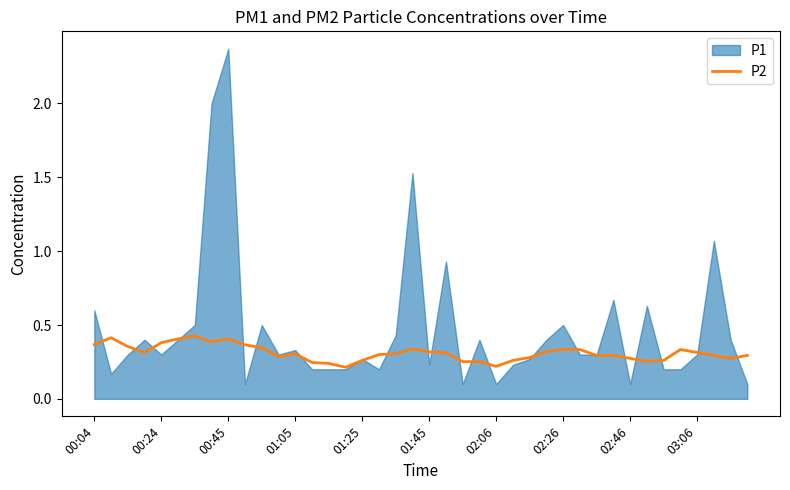

True or false: P2 has a value of 0.1 at 01:25.

False